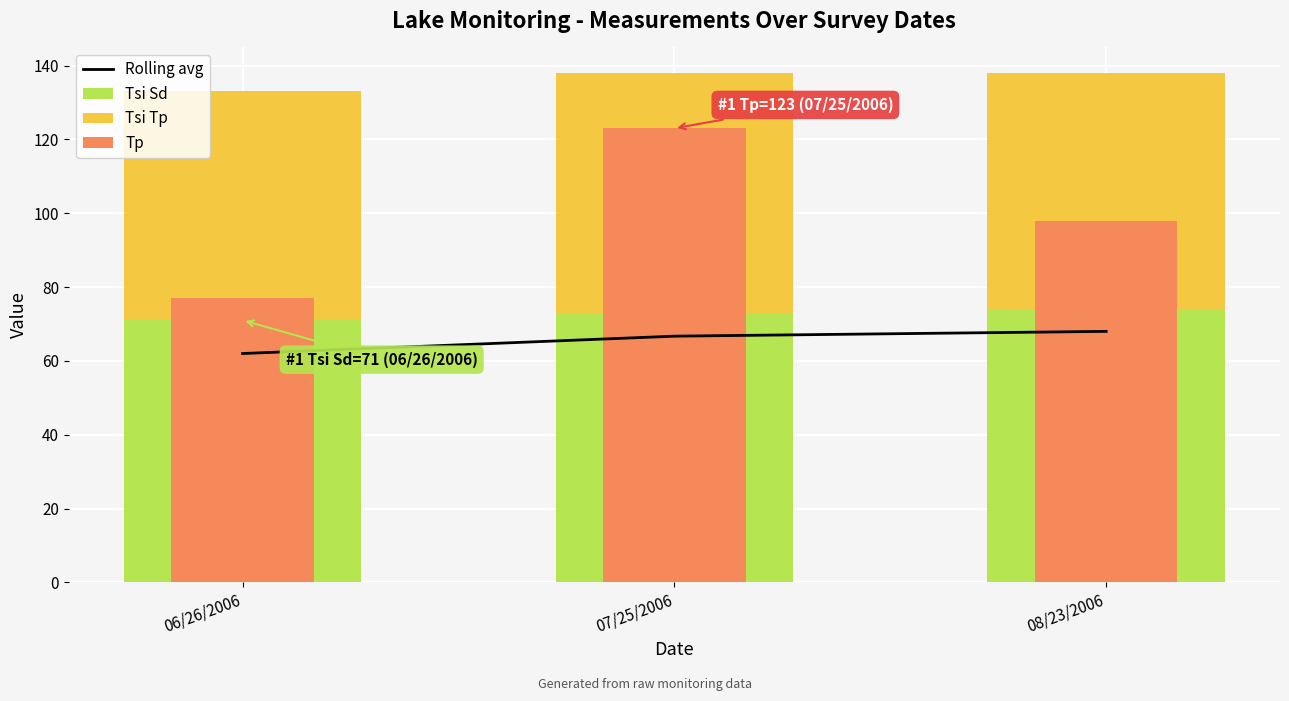

True or false: Tsi Tp has a value of 30.4 at 06/26/2006.

False